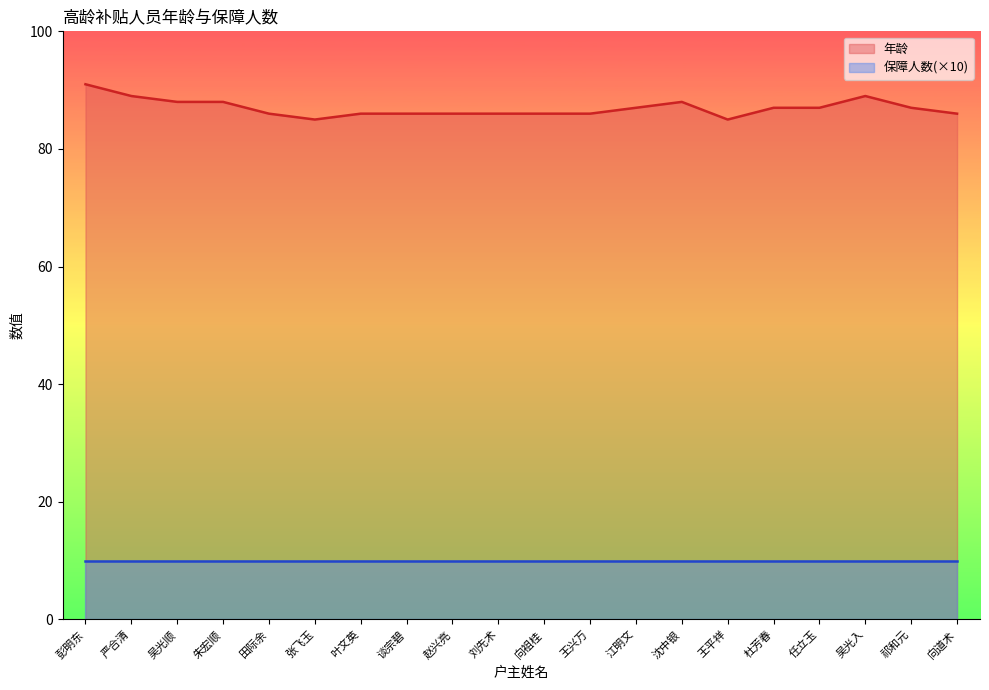

At which label does the data first exceed 87?

彭明东